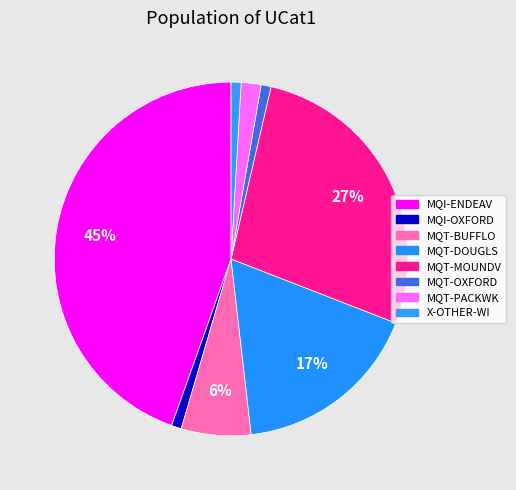

Which slice is the largest?

MQI-ENDEAV